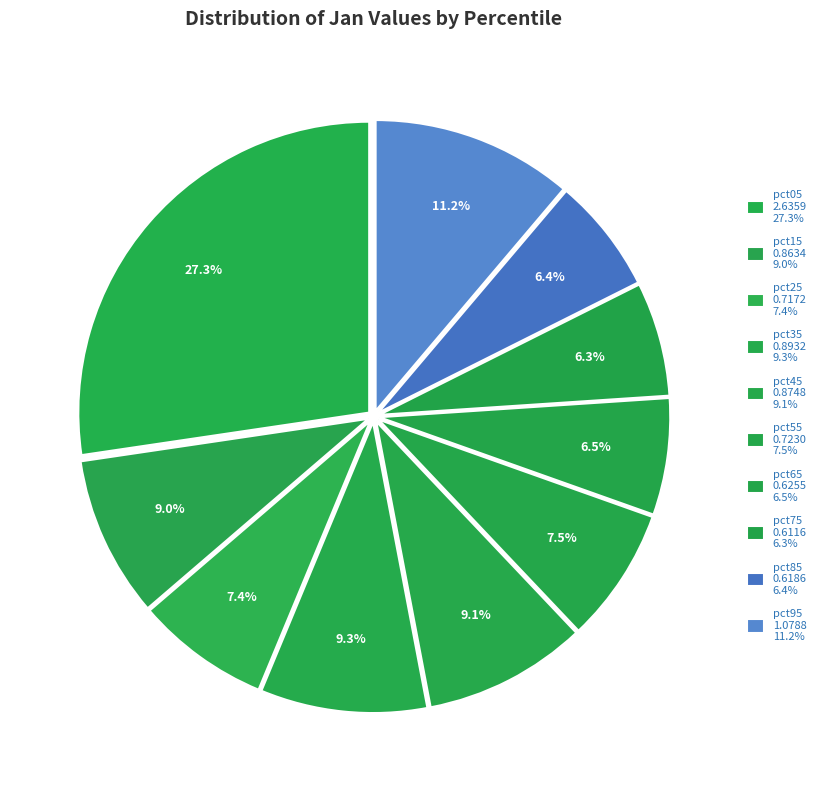

What is the total percentage of pct65 and pct25?

13.9%